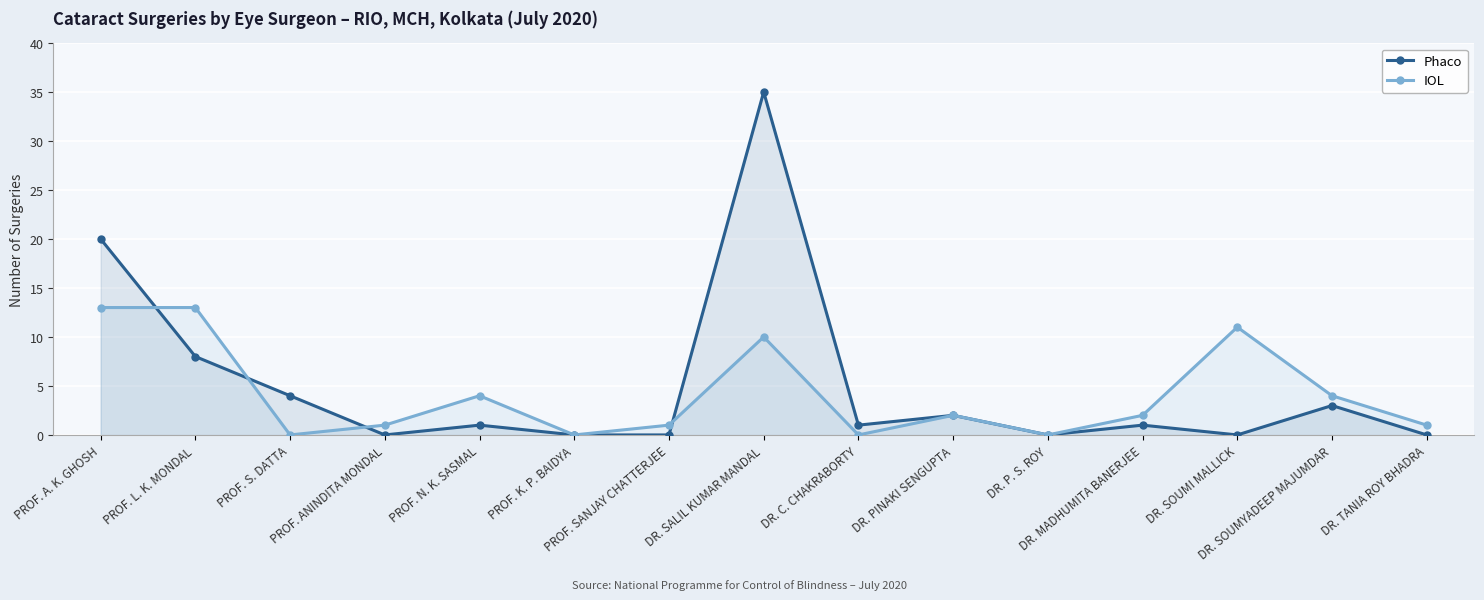

What is the sum of the Phaco values at PROF. L. K. MONDAL and DR. SOUMI MALLICK?

8